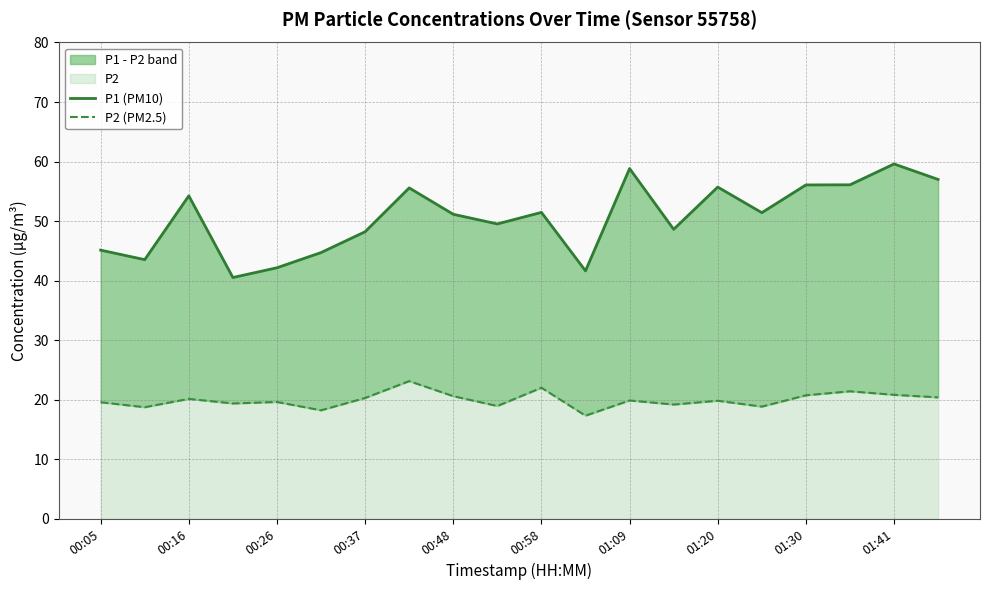

How many data points in P2 (PM2.5) are above 19?

15